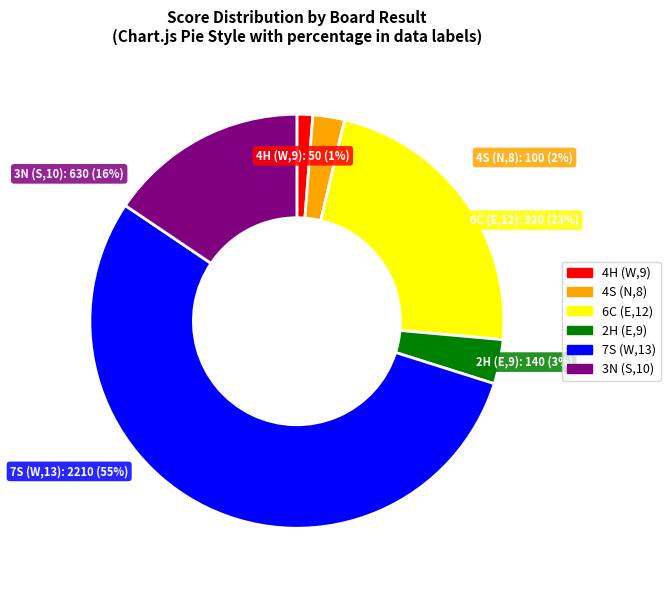

To the nearest percent, what is the average slice percentage?

17%